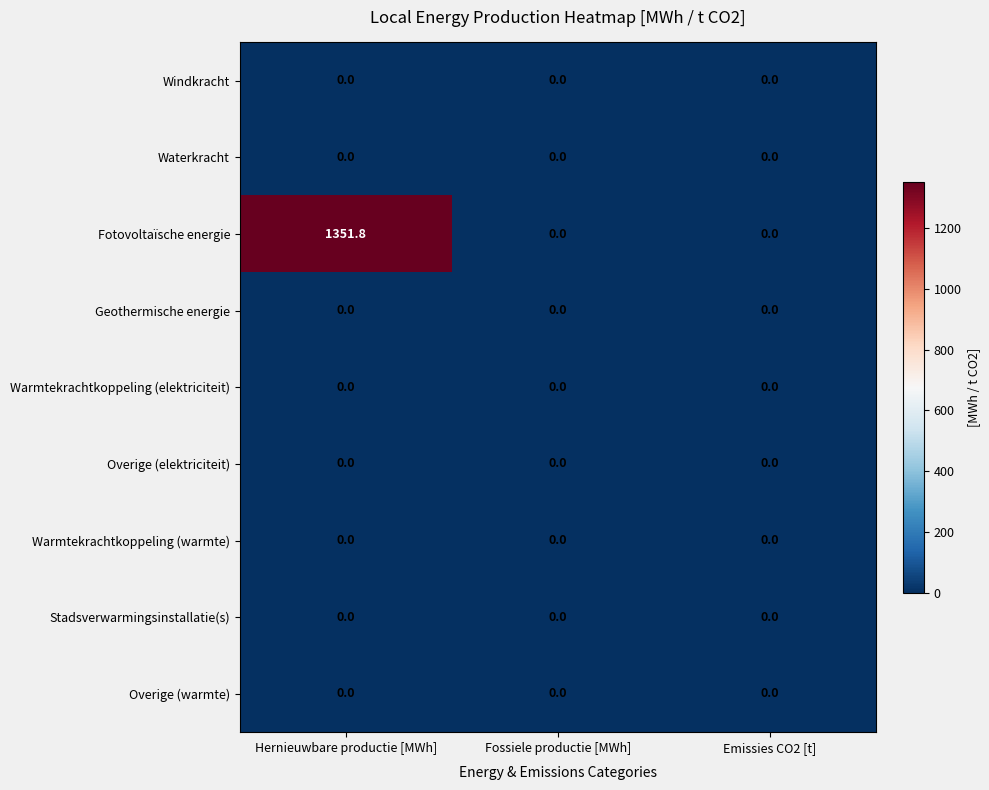

What is the spread (max minus min) of values at Hernieuwbare productie [MWh]?

1351.8